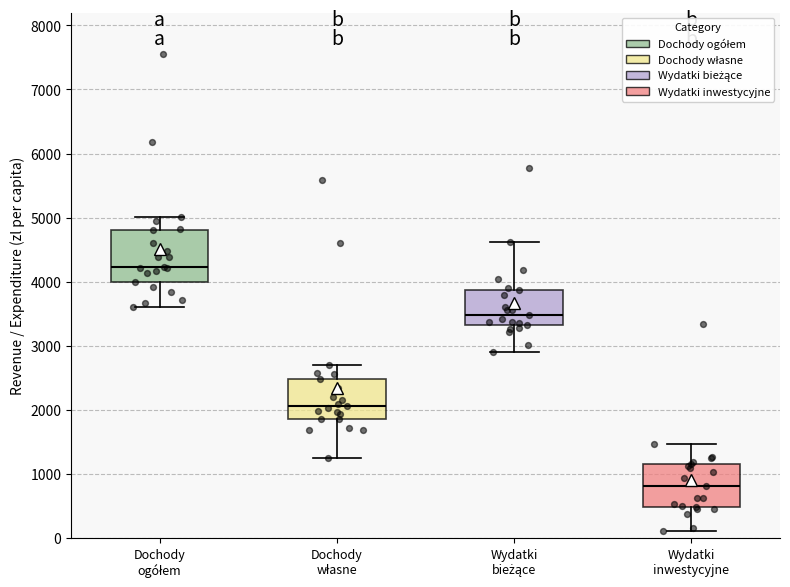

Reading left to right, read every box against the y-axis: the position of its median line, the range the box covers, and the ends of its whiskers. The values are not printed on the chart, so give them approximately, as read against the axis.

Dochody ogółem: median 4200, box 4000 to 4800, whiskers 3600 to 5000
Dochody własne: median 2100, box 1900 to 2500, whiskers 1200 to 2700
Wydatki bieżące: median 3500, box 3300 to 3900, whiskers 2900 to 4600
Wydatki inwestycyjne: median 800, box 500 to 1200, whiskers 100 to 1500